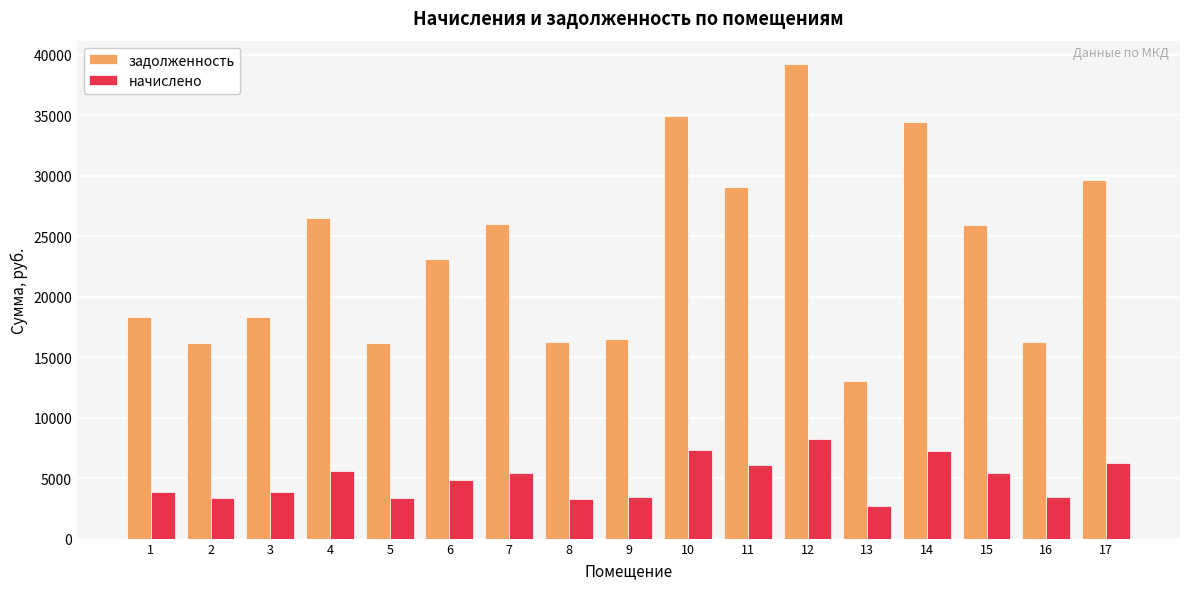

List the series in order of their overall mean, highest first.

задолженность, начислено